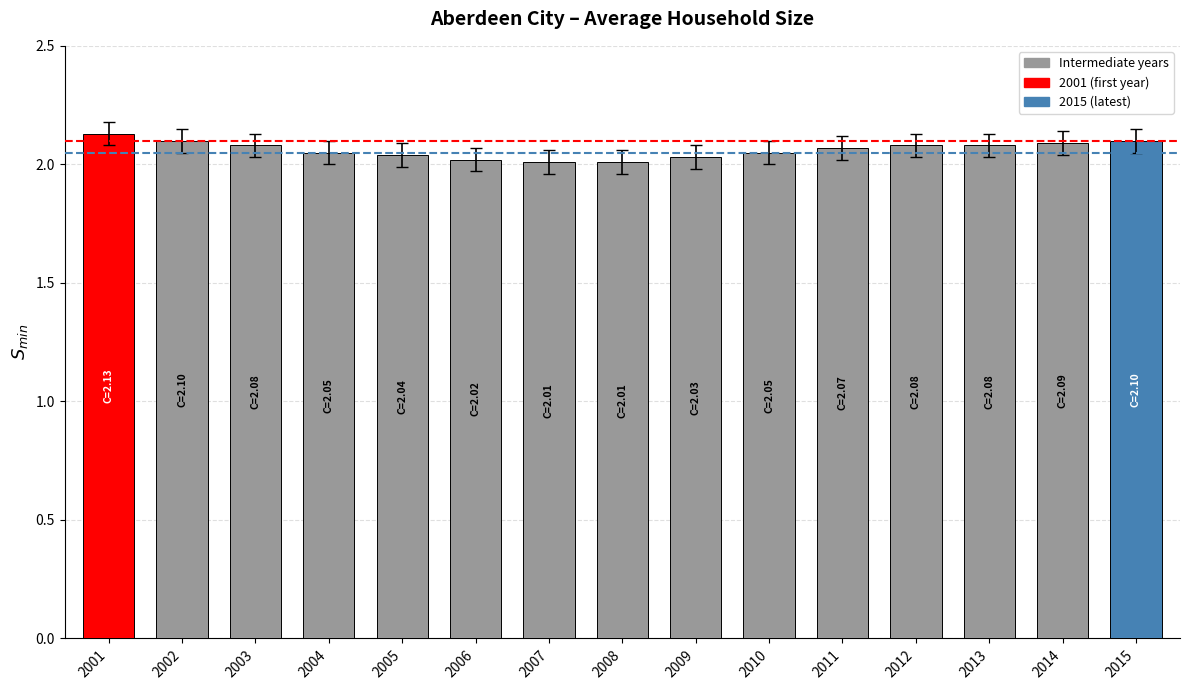

Is it true that the value at 2005 is 2.0?

True